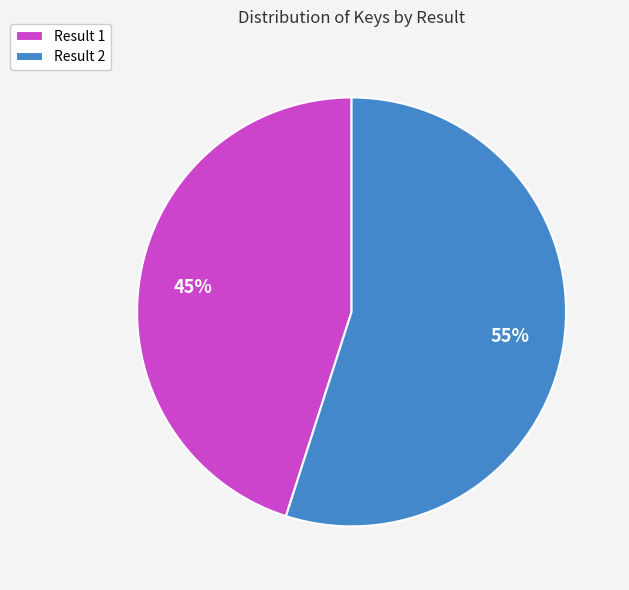

Rank the categories by value from lowest to highest.

Result 1, Result 2